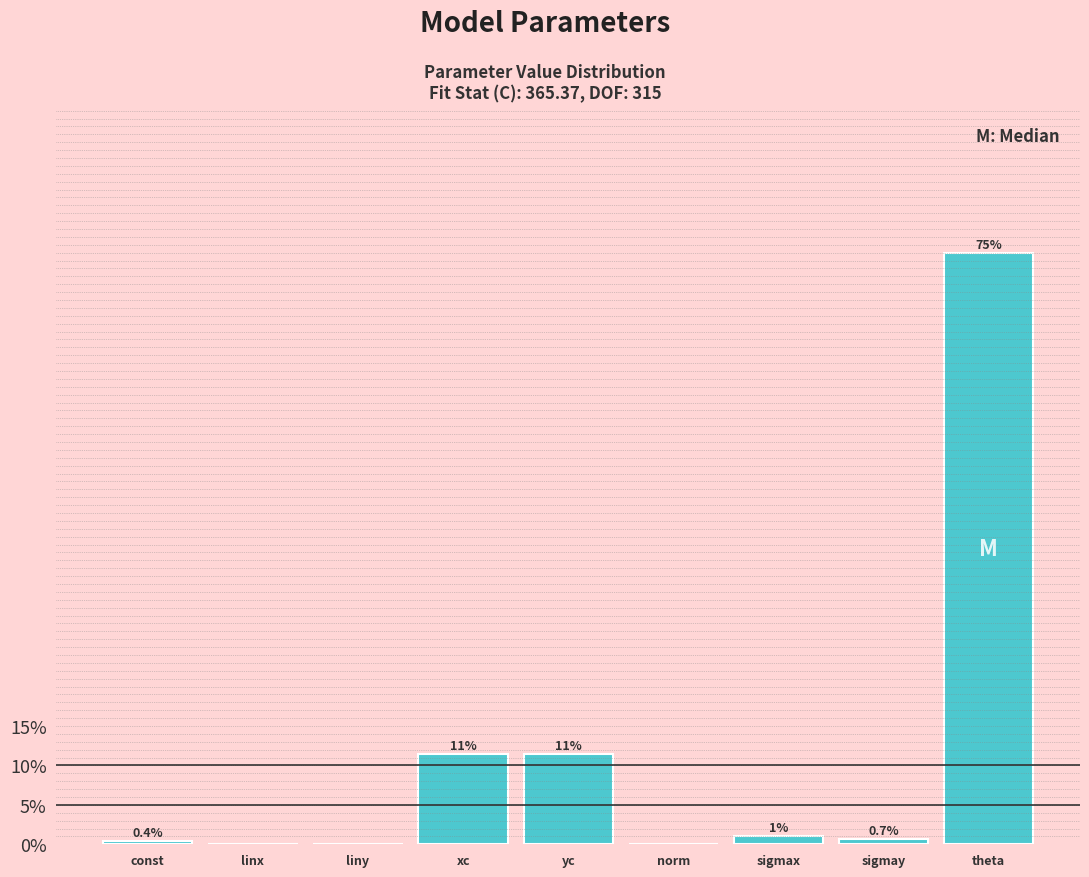

Between yc and theta, which is larger?

theta